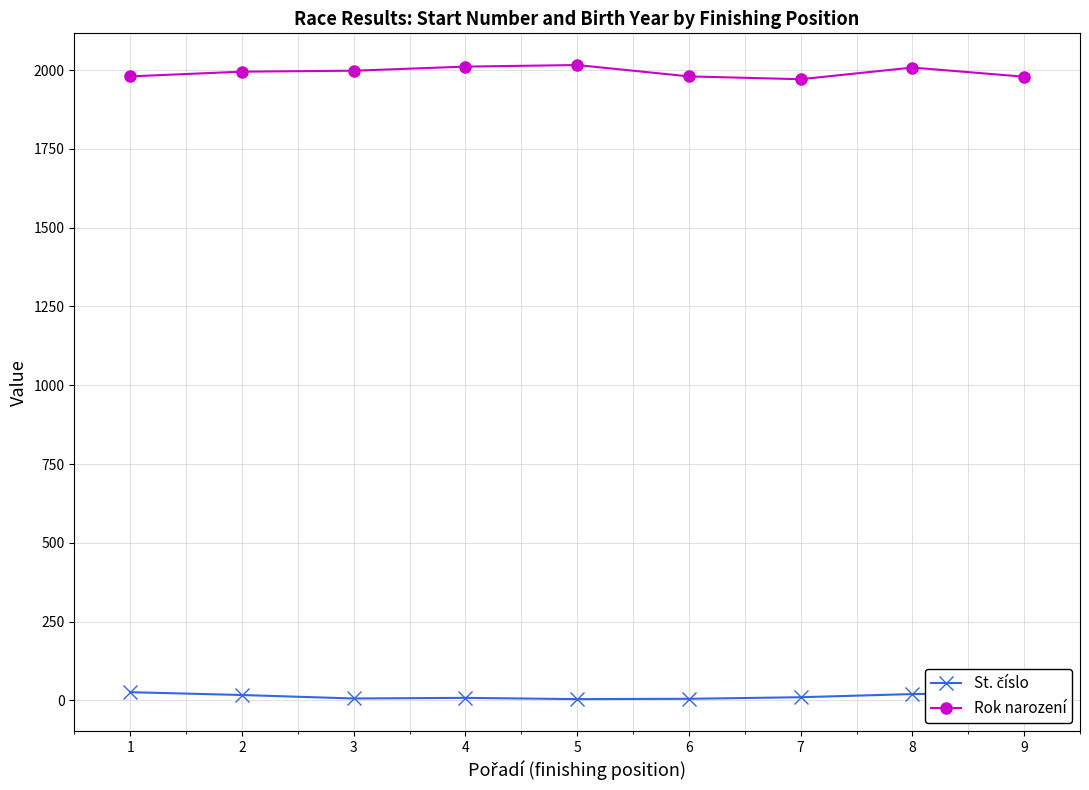

What is the maximum value shown in the chart?

2016